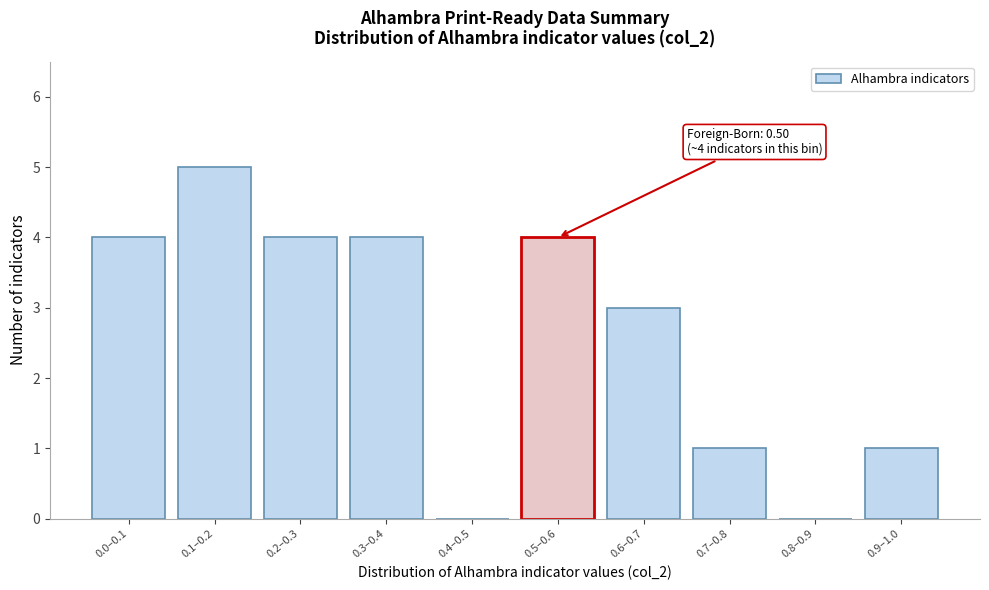

Reading right to left, transcribe all the data shown in this chart.

0.9–1.0=1	0.8–0.9=0	0.7–0.8=1	0.6–0.7=3	0.5–0.6=4	0.4–0.5=0	0.3–0.4=4	0.2–0.3=4	0.1–0.2=5	0.0–0.1=4